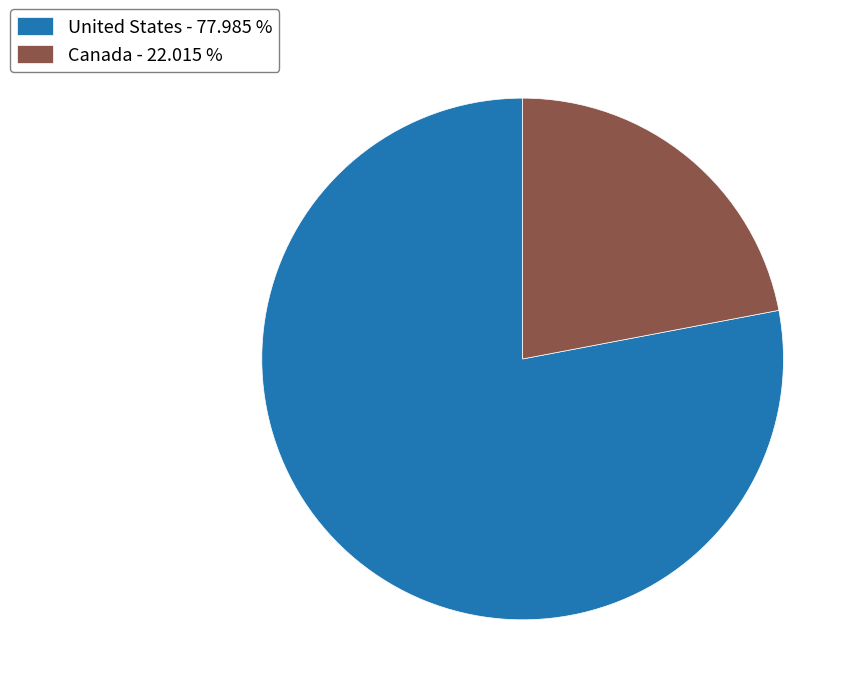

Combined, do Canada - 22.015 % and United States - 77.985 % account for over 50%?

Yes